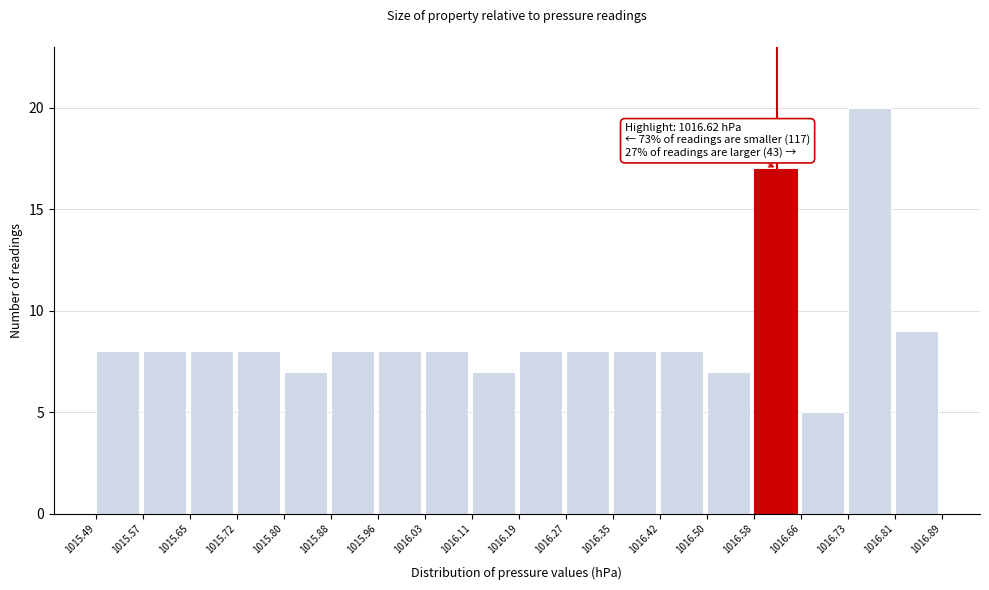

Over which range of the x-axis is the bar tallest?

1016.73 to 1016.81